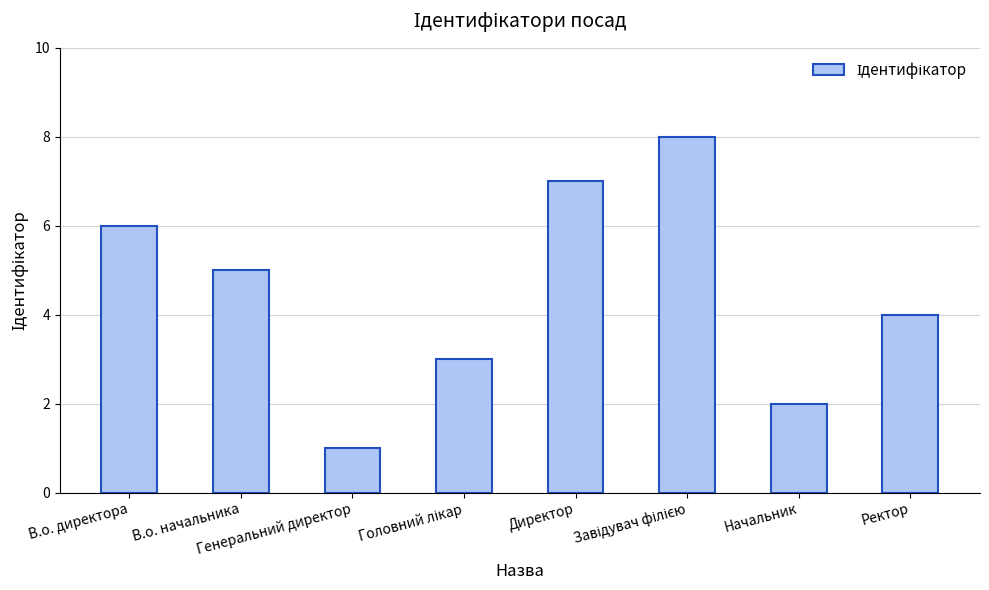

What is the difference between the maximum and minimum values?

7